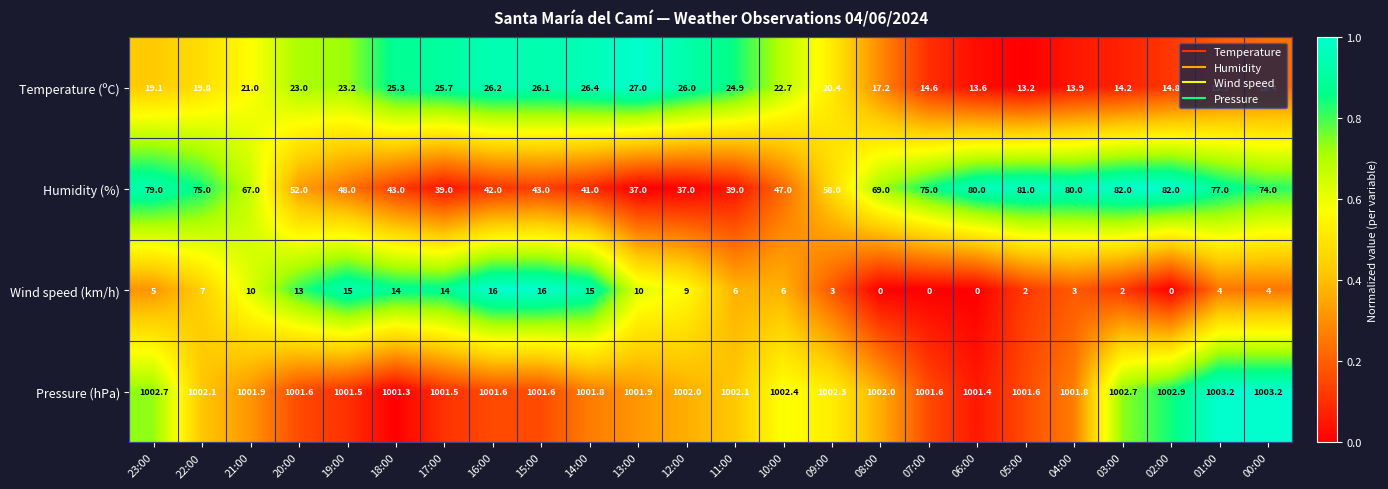

Count the number of data series in this chart.

4